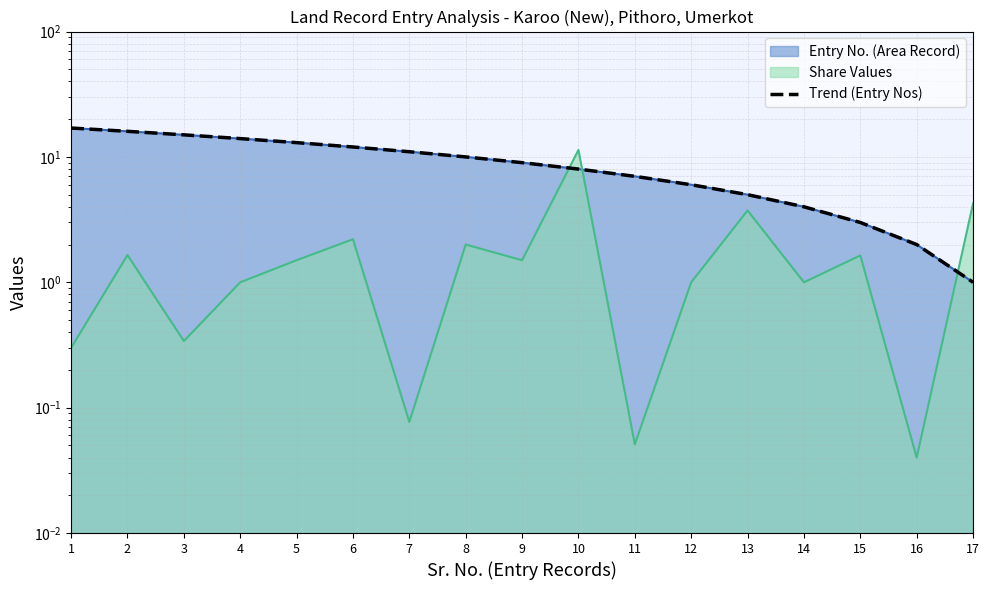

True or false: there are more than 2 points higher than both neighbors.

False